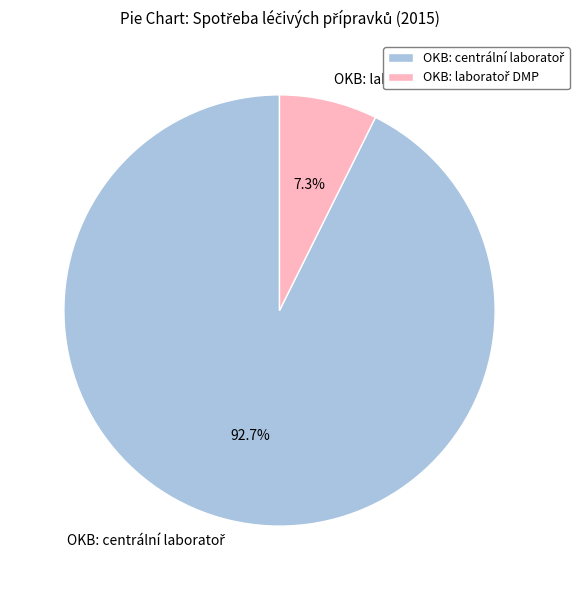

Does any single category account for the majority?

Yes